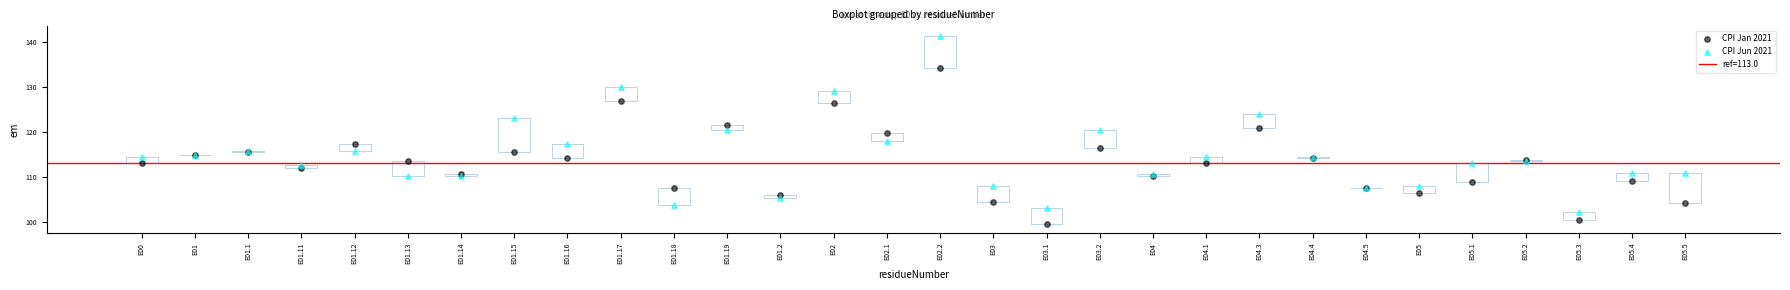

Which series reaches the minimum Y coordinate?

CPI Jan 2021